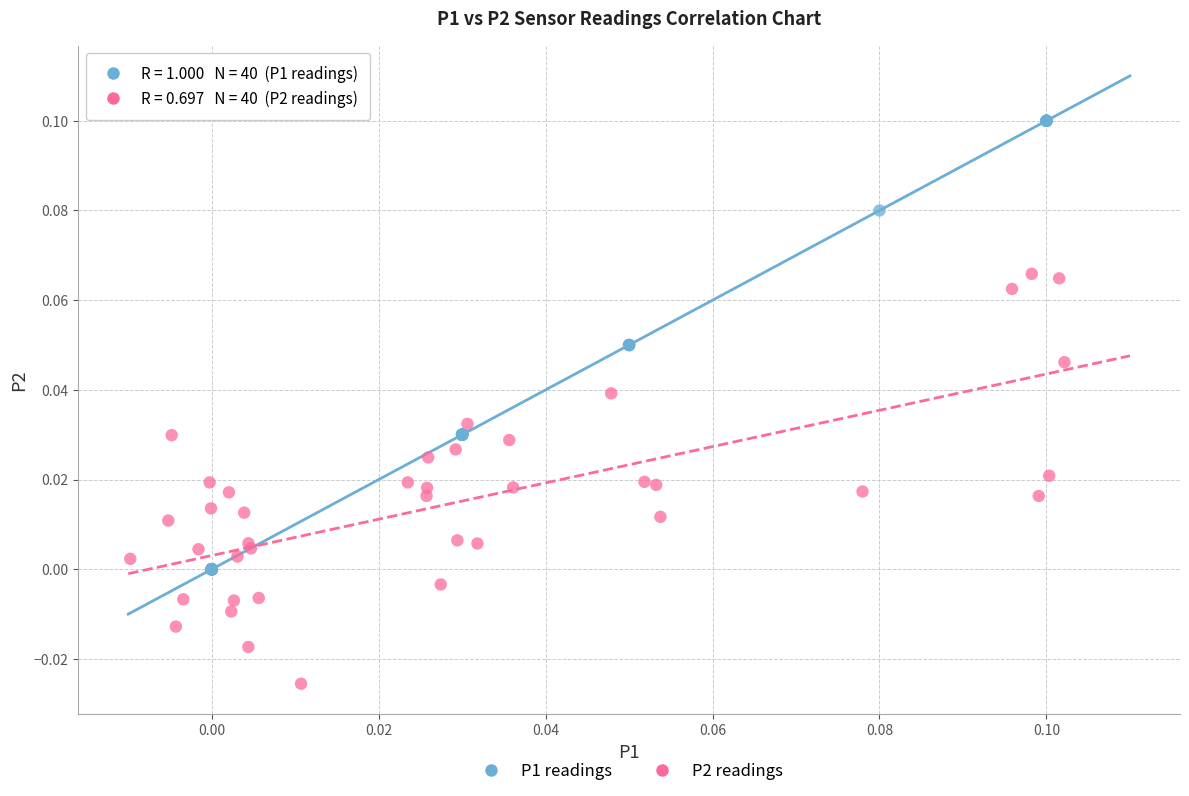

Which series has the widest spread of Y values?

P1 readings